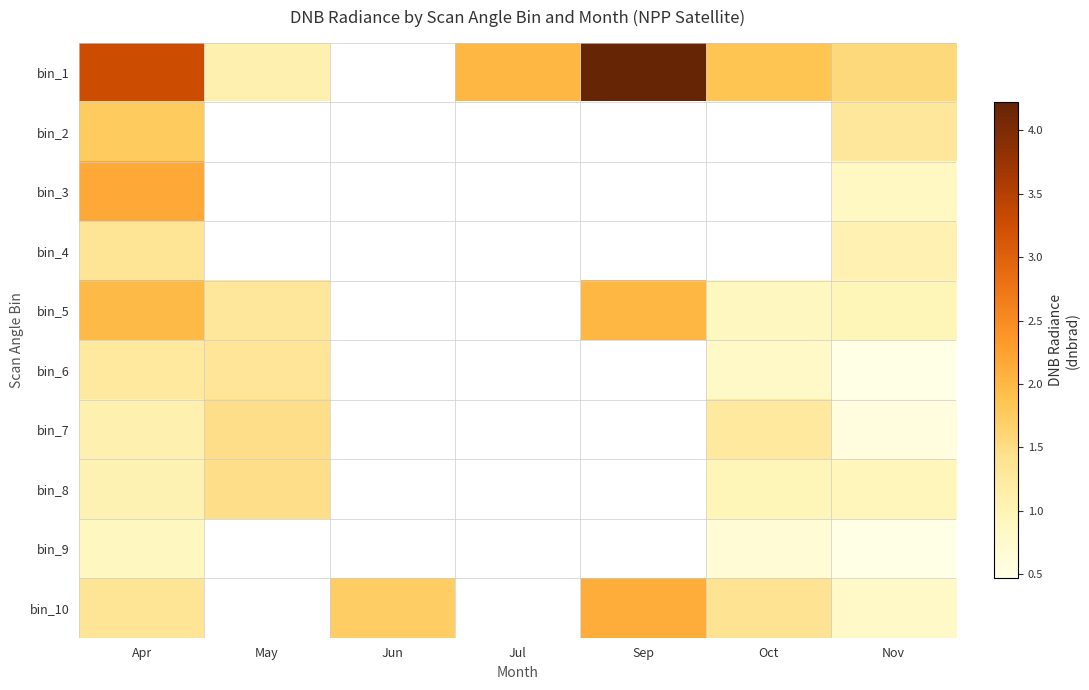

Between Oct and May, which is larger?

Oct